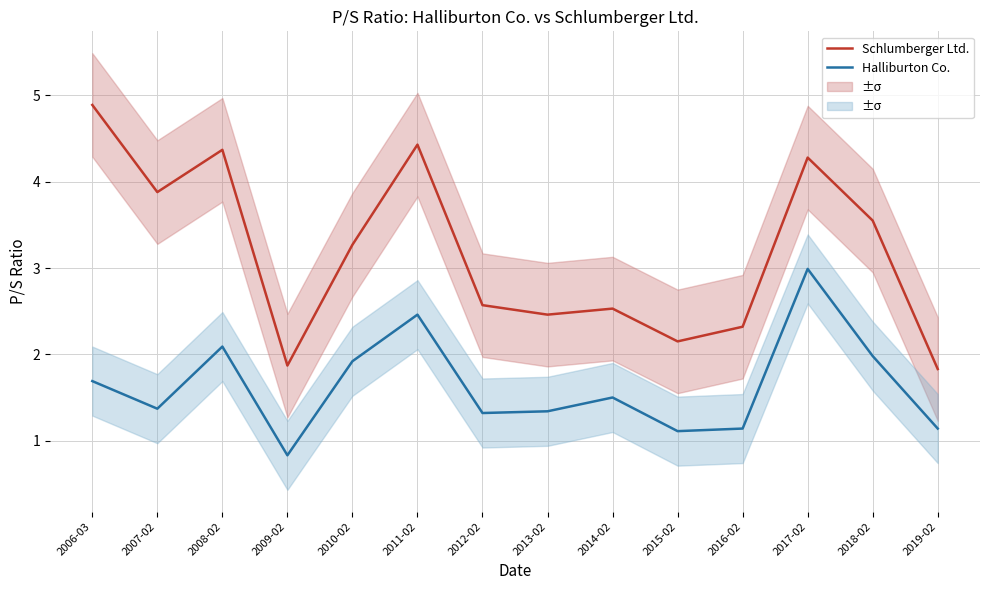

True or false: Halliburton Co. and Schlumberger Ltd. cross at least once.

False